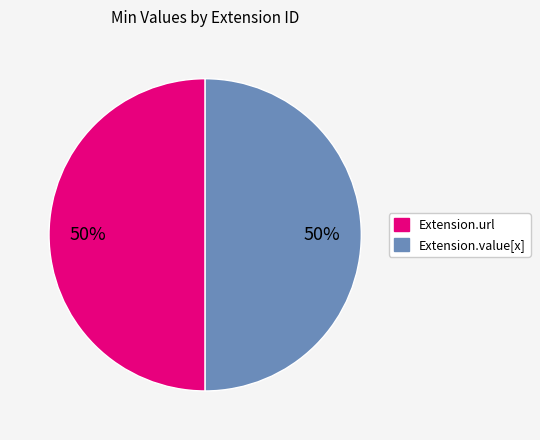

To the nearest percent, what is the average slice percentage?

50%